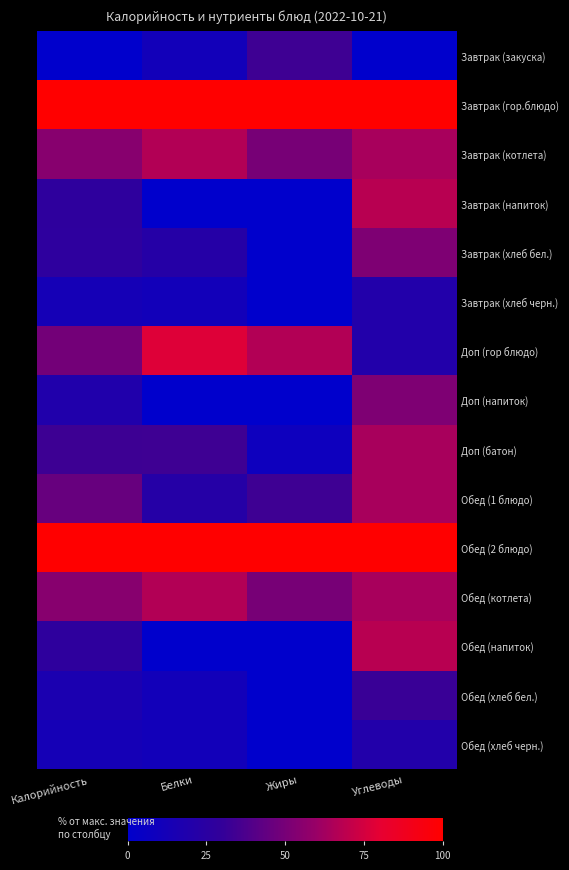

Which series has the widest spread of values?

Завтрак (напиток)